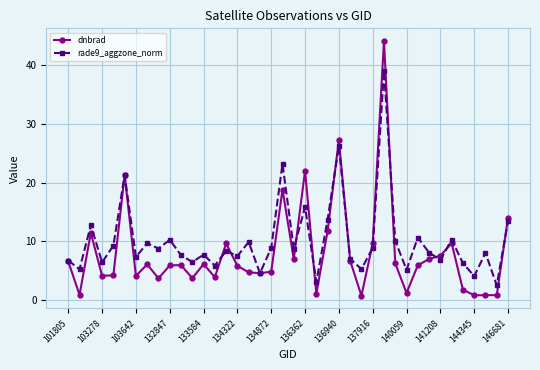

Which series has the largest total across all categories?

rade9_aggzone_norm